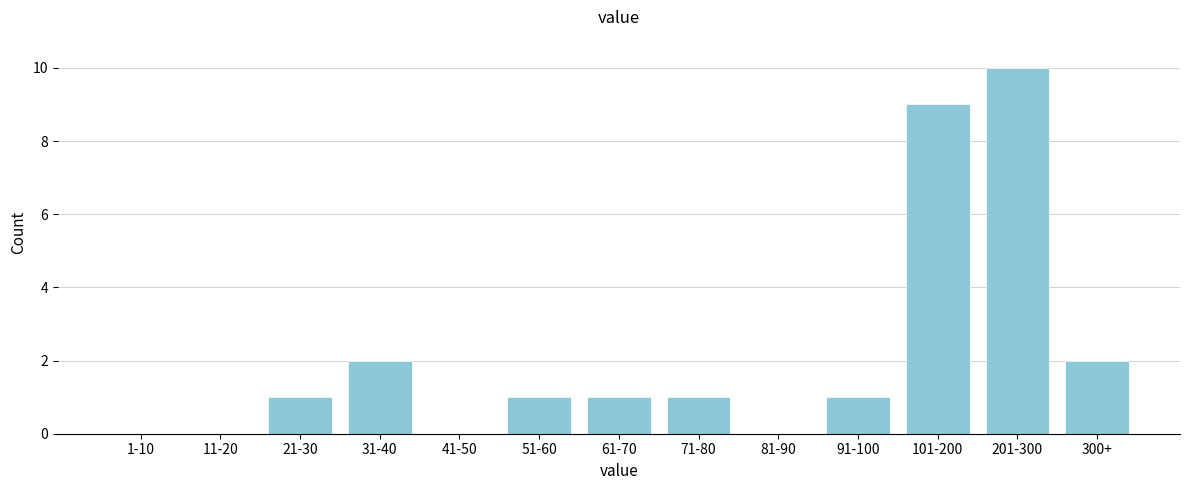

Reading left to right, extract all data points from this chart.

1-10=0	11-20=0	21-30=1	31-40=2	41-50=0	51-60=1	61-70=1	71-80=1	81-90=0	91-100=1	101-200=9	201-300=10	300+=2